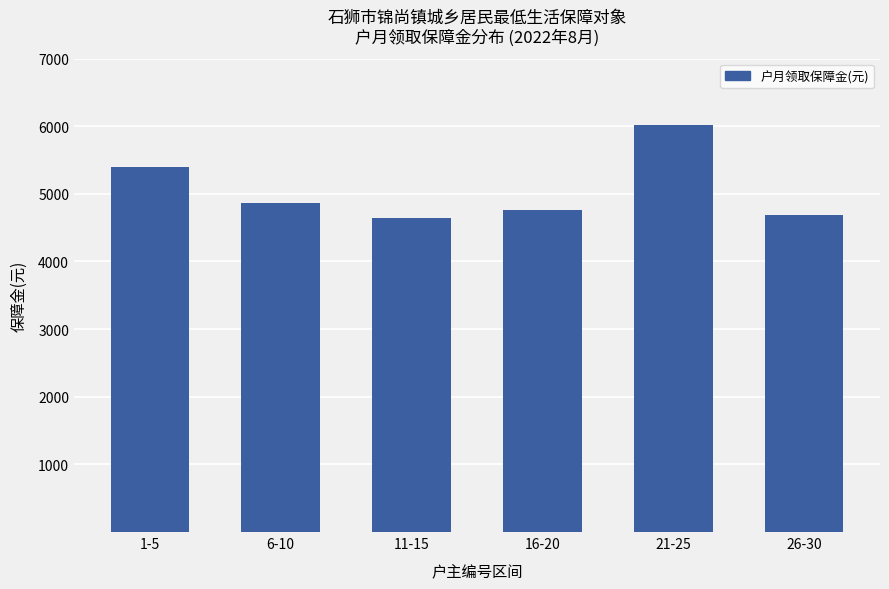

Are the bars horizontal?

No